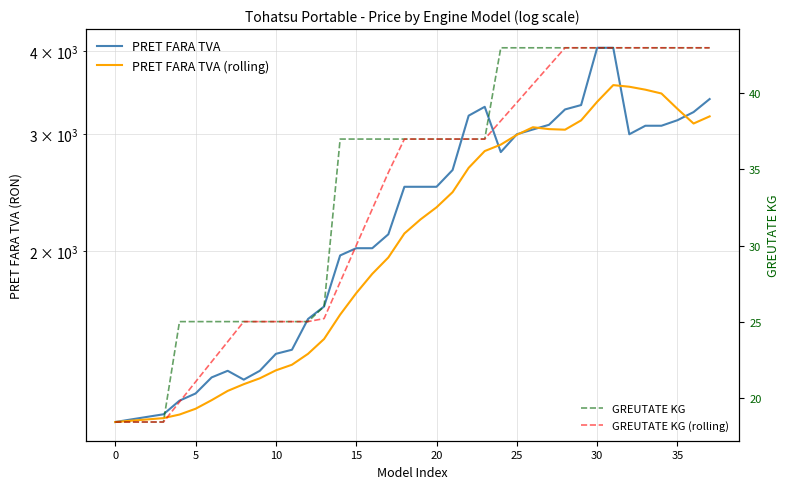

Which series has the largest range (max minus min)?

PRET FARA TVA